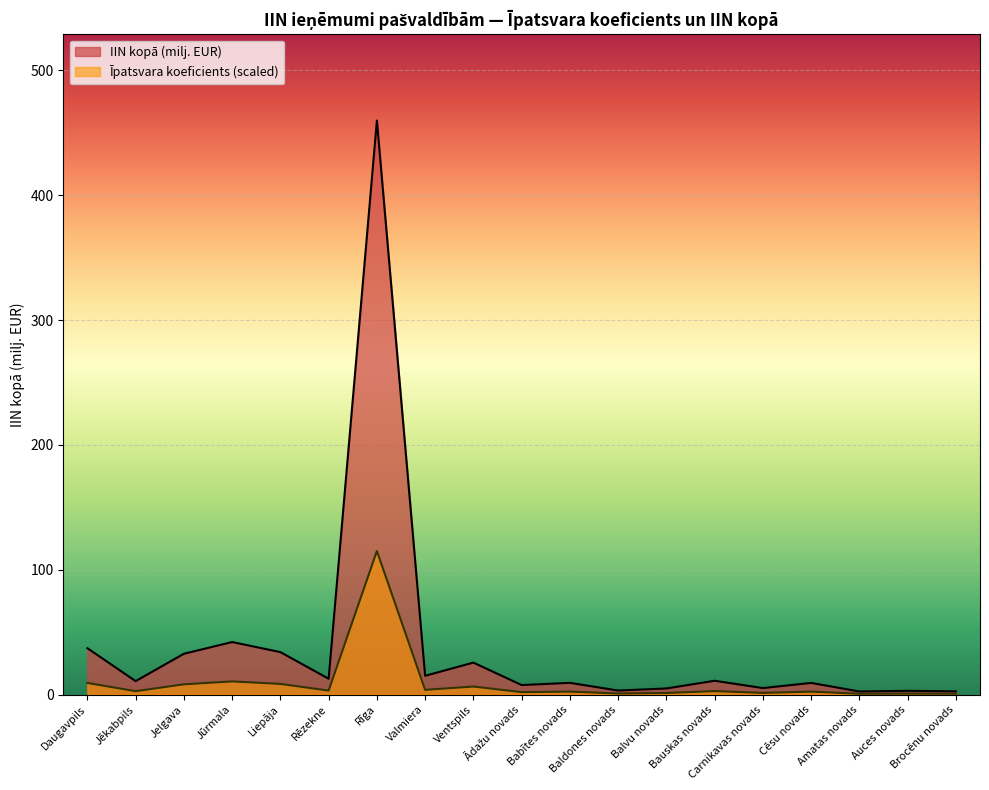

The Īpatsvara koeficients series shows 5.3 at Cēsu novads. True or false?

False